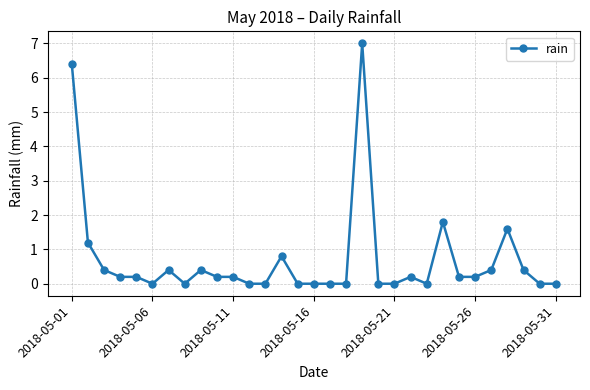

What is the maximum value shown in the chart?

7.0